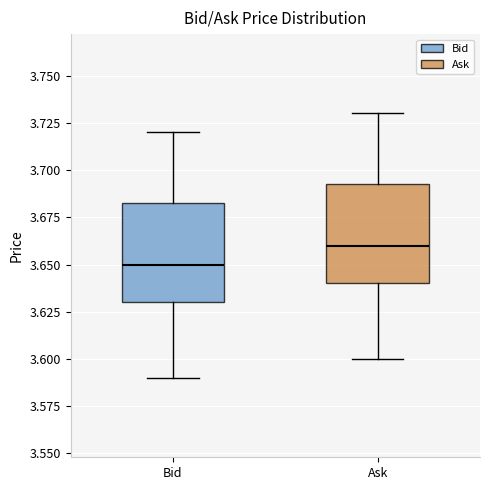

Reading left to right, transcribe this box plot: for each box, give where its median line is, the range the box spans, and where its two whiskers end, as read against the y-axis. The values are not printed on the chart, so give them approximately, as read against the axis.

Bid: median 3.650, box 3.630 to 3.685, whiskers 3.590 to 3.720
Ask: median 3.660, box 3.640 to 3.695, whiskers 3.600 to 3.730